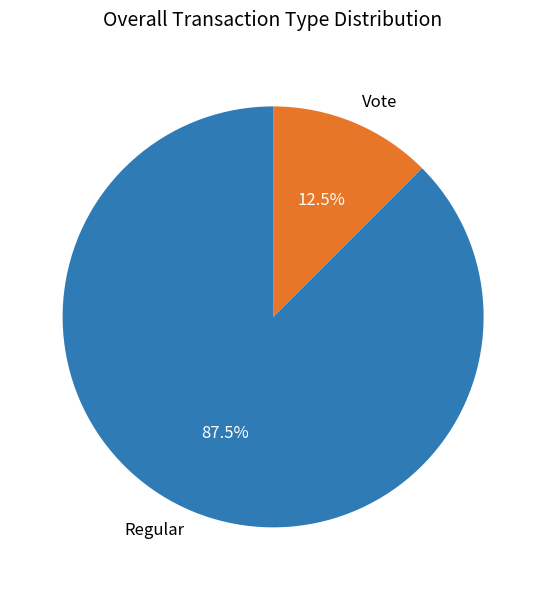

Is the sum of Vote and Regular greater than half?

Yes